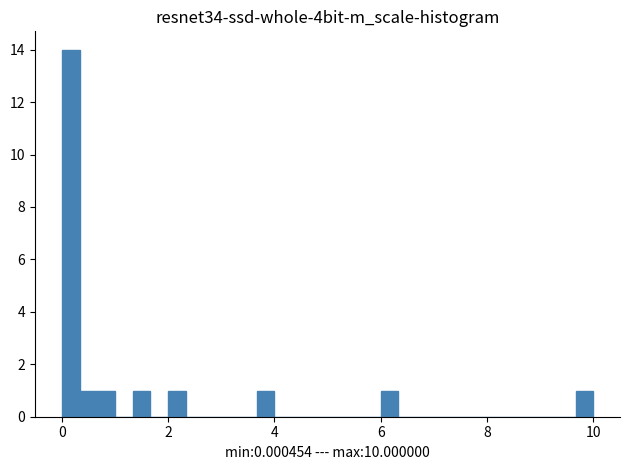

Around what value on the x-axis is the tallest bar? Give the approximate position of its centre, as read against the axis.

0.2